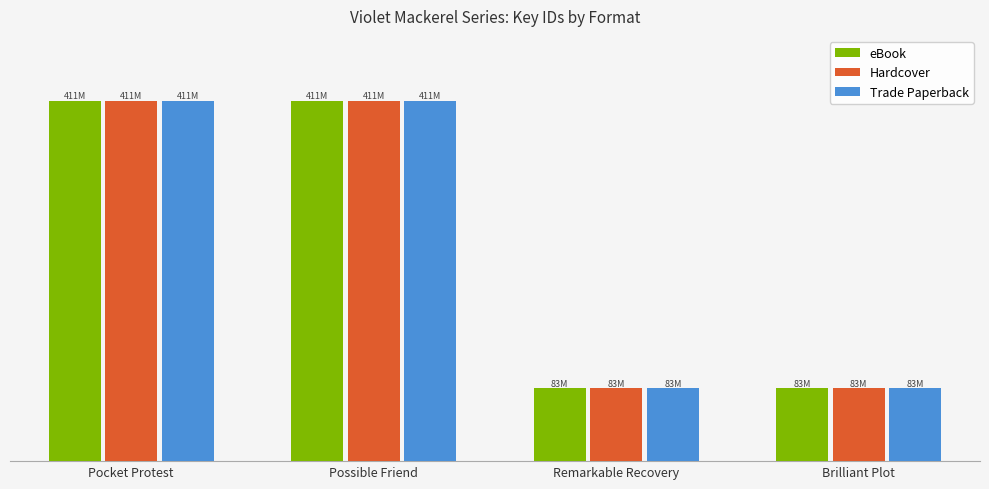

Which category has the highest value in the Trade Paperback series?

Pocket Protest